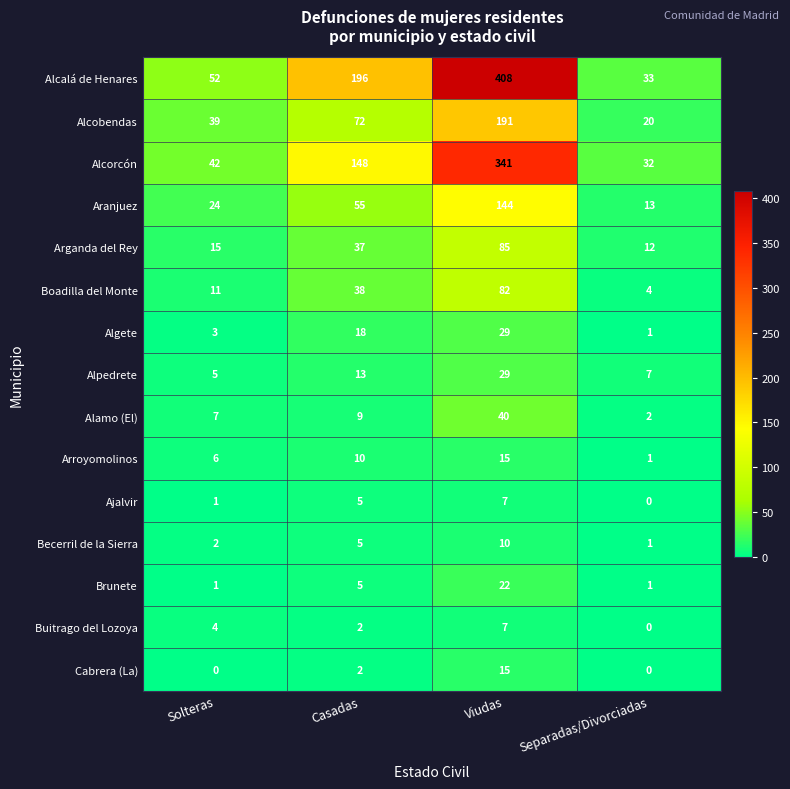

Which series changed the most between Solteras and Viudas?

Alcalá de Henares